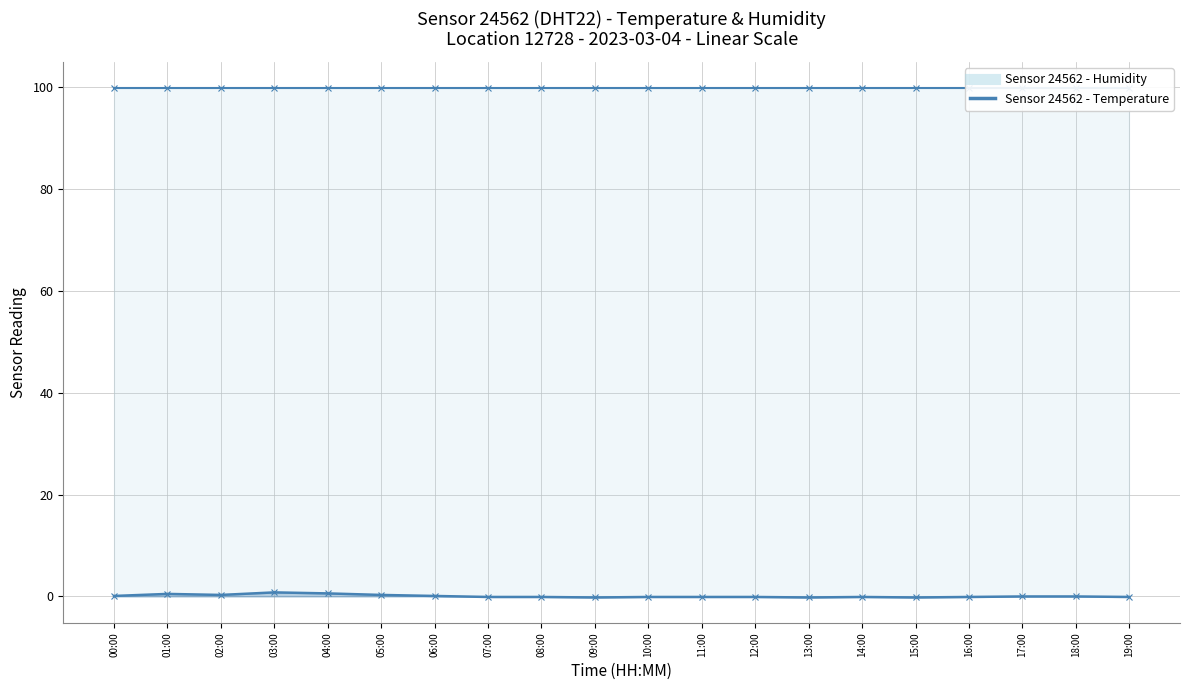

What is the minimum value shown in the chart?

-0.2